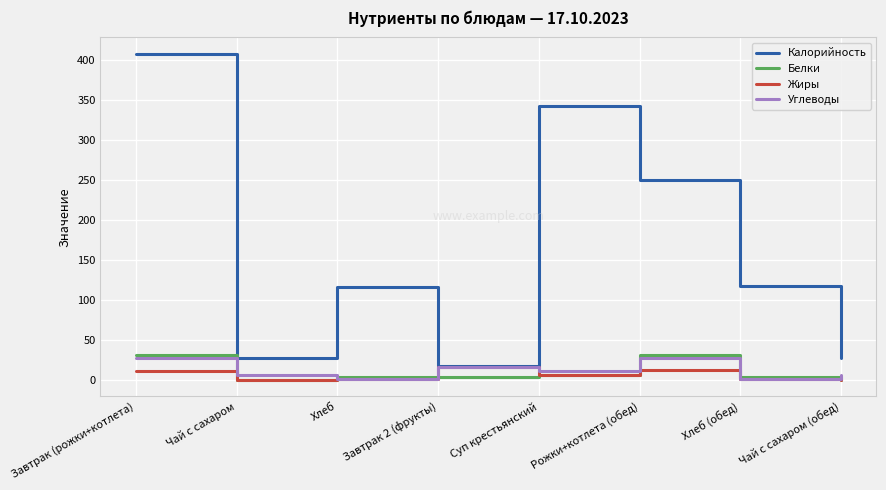

Which category has the highest value across all series?

Завтрак (рожки+котлета)